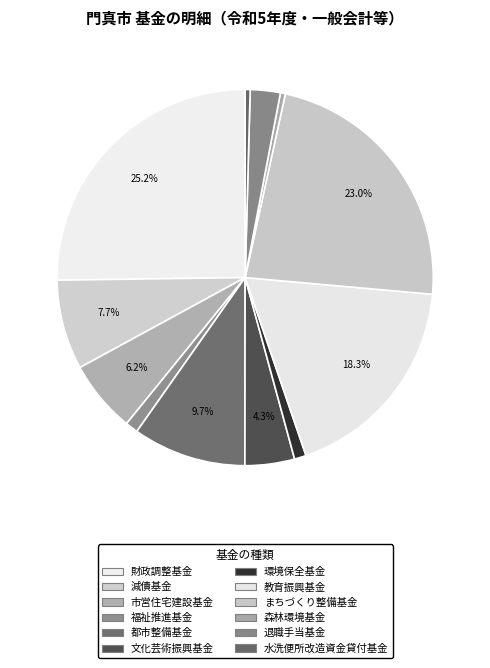

What is the largest slice in the pie chart?

財政調整基金